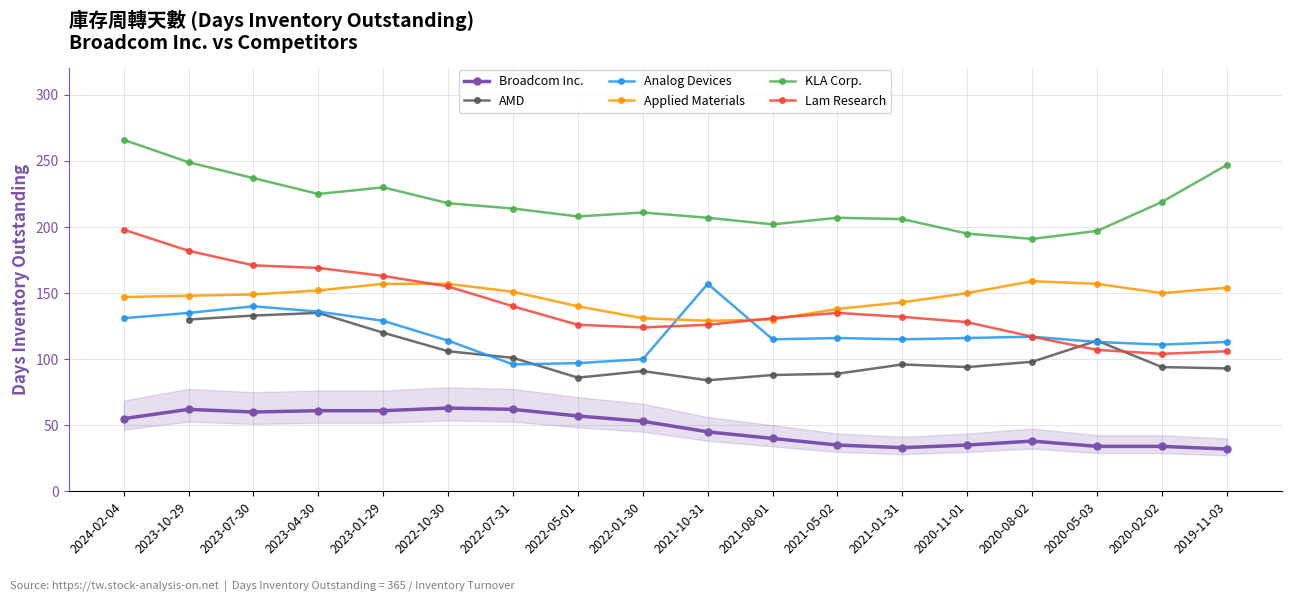

How many categories are shown in the chart?

18